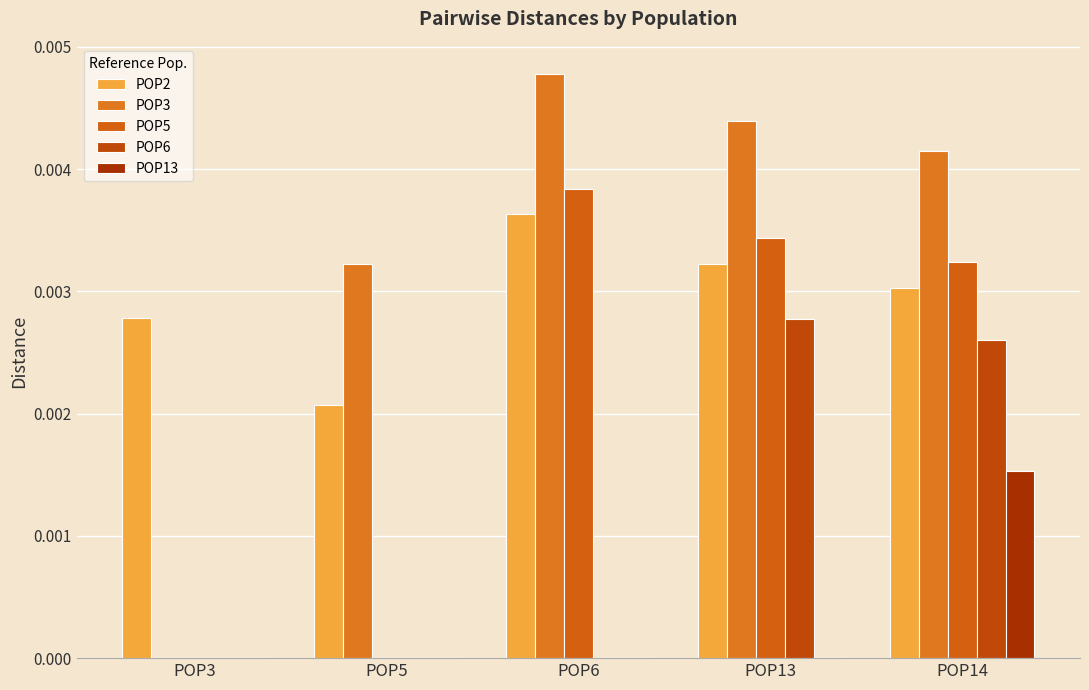

Reading left to right, what are all the values shown in this chart?

POP2: 0.0	0.0	0.0	0.0	0.0
POP3: 0.0	0.0	0.0	0.0	0.0
POP5: 0.0	0.0	0.0	0.0	0.0
POP6: 0.0	0.0	0.0	0.0	0.0
POP13: 0.0	0.0	0.0	0.0	0.0